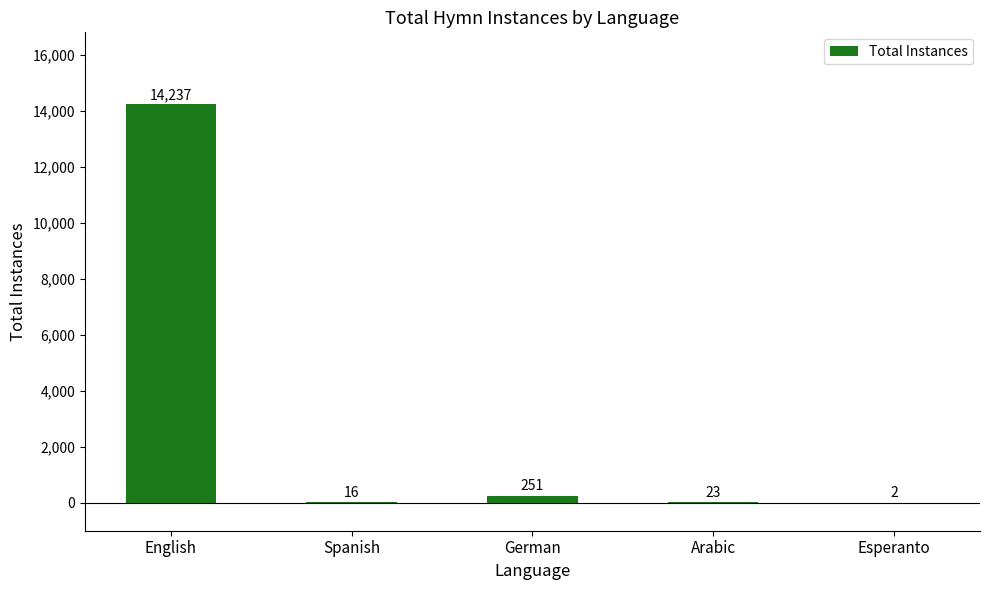

Where does the data first go above 23?

English